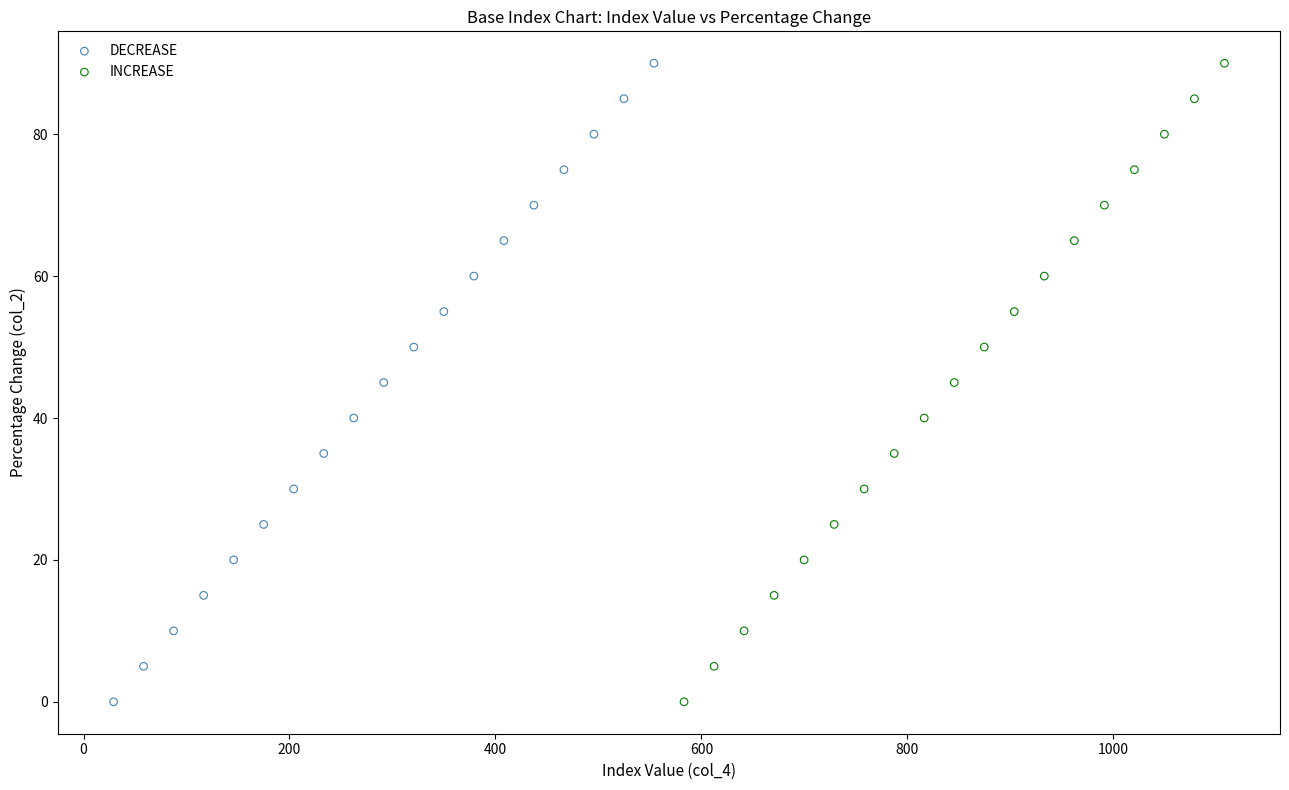

What are all the series names shown in the legend?

DECREASE, INCREASE